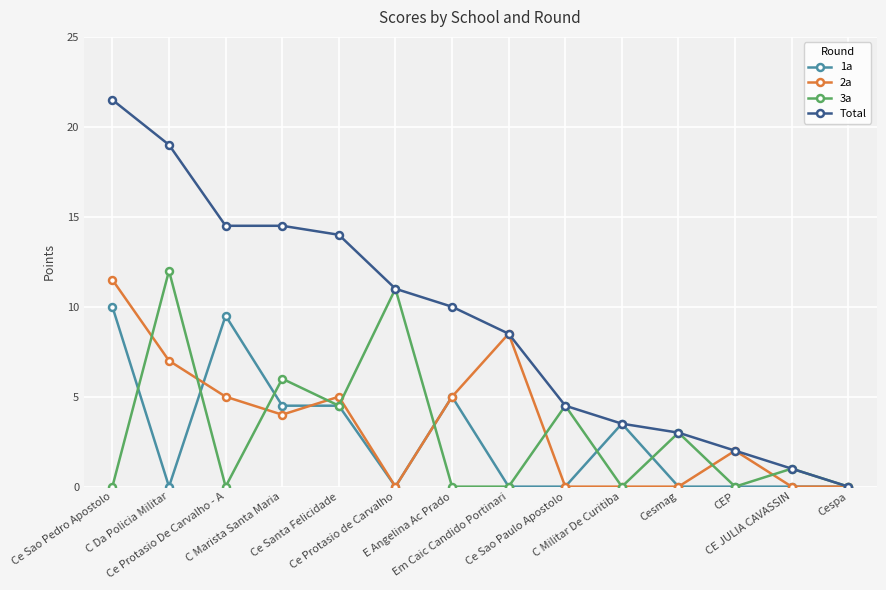

What is the value of the Total point at the 11th from the left?

3.0